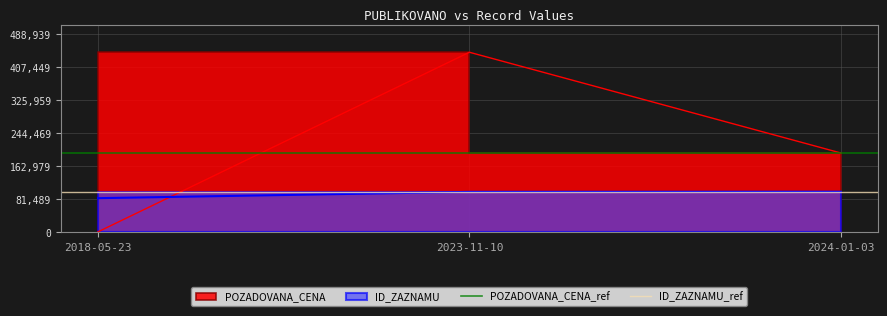

What position from the left is 2023-11-10?

2